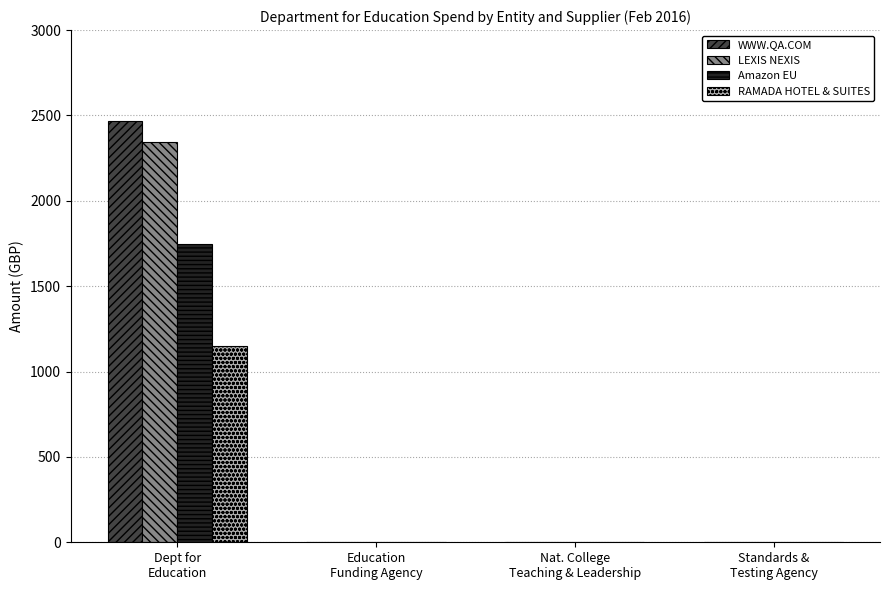

What is the greatest value displayed?

2467.2